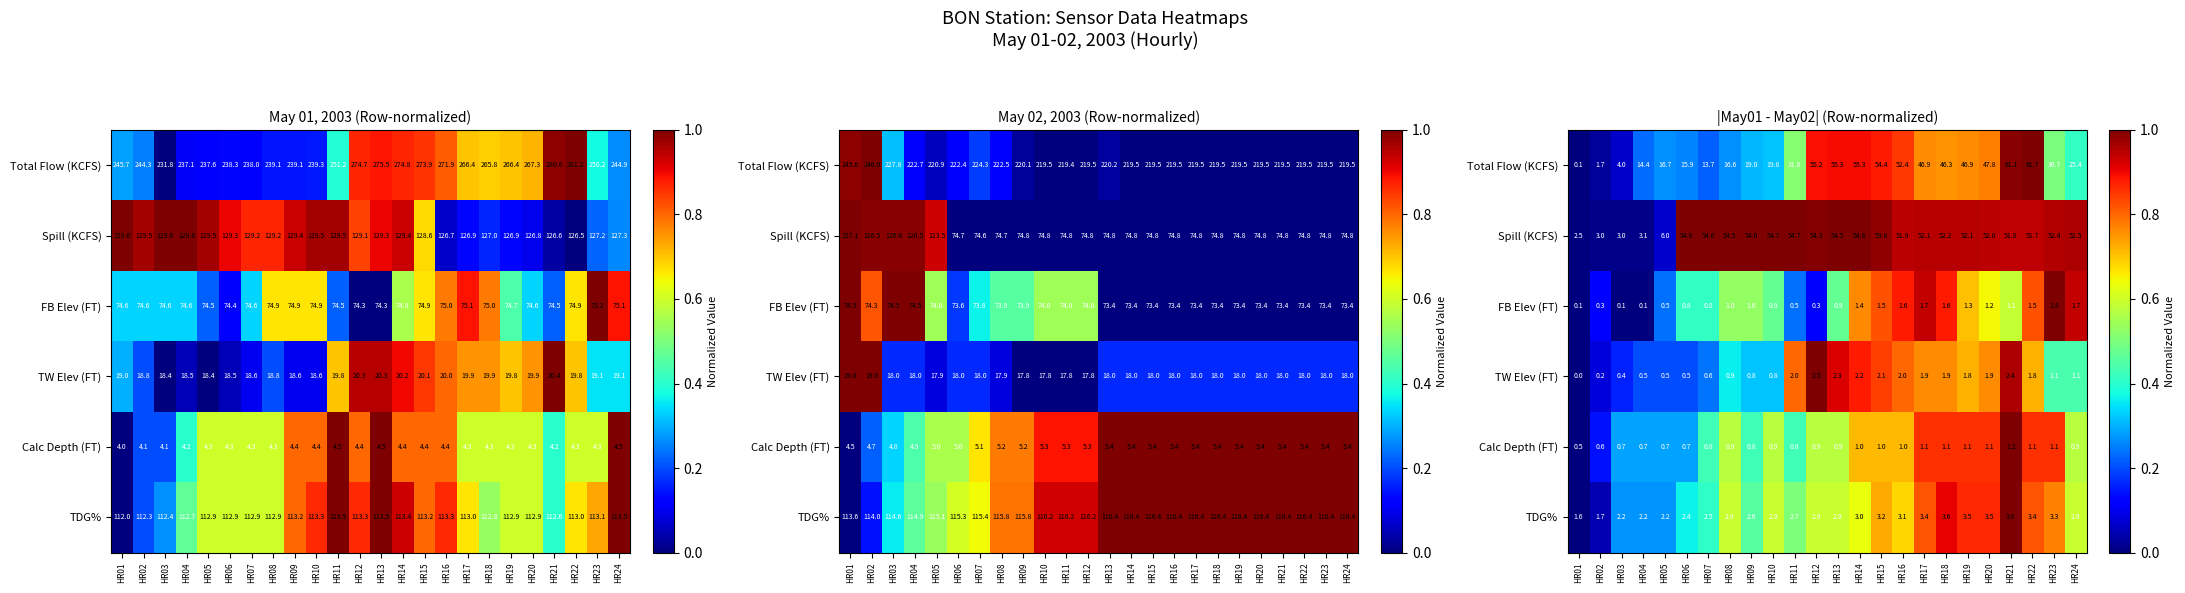

How many distinct data groups are displayed?

6